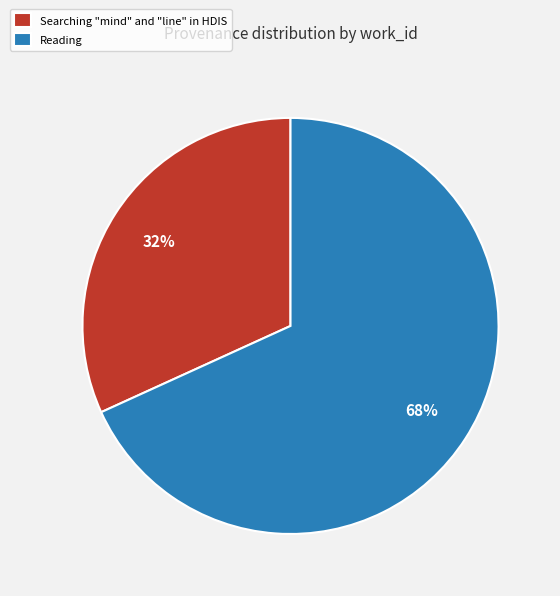

What is the smallest slice in the pie chart?

Searching "mind" and "line" in HDIS